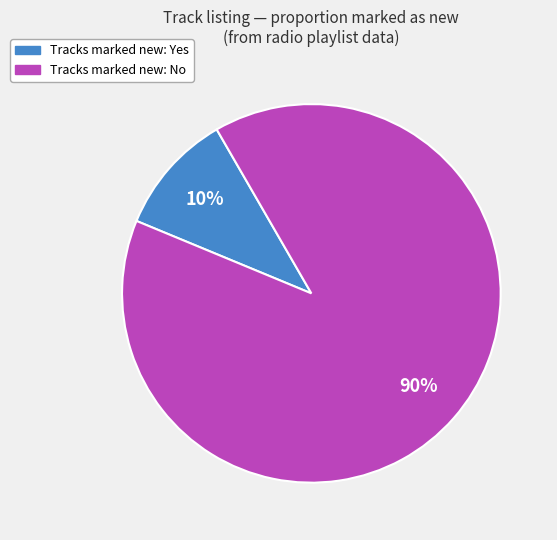

Is there a majority slice in this chart?

Yes